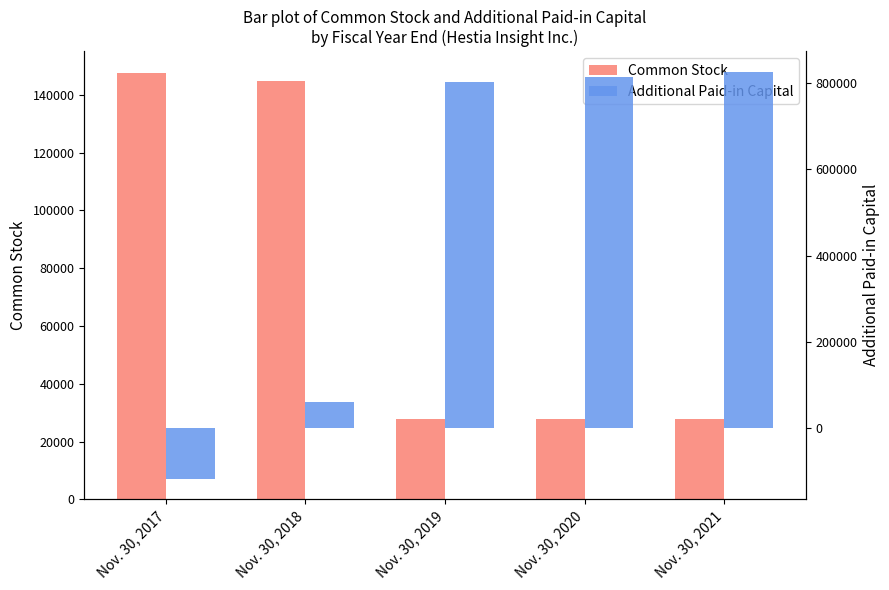

How many bars are there in each group?

2